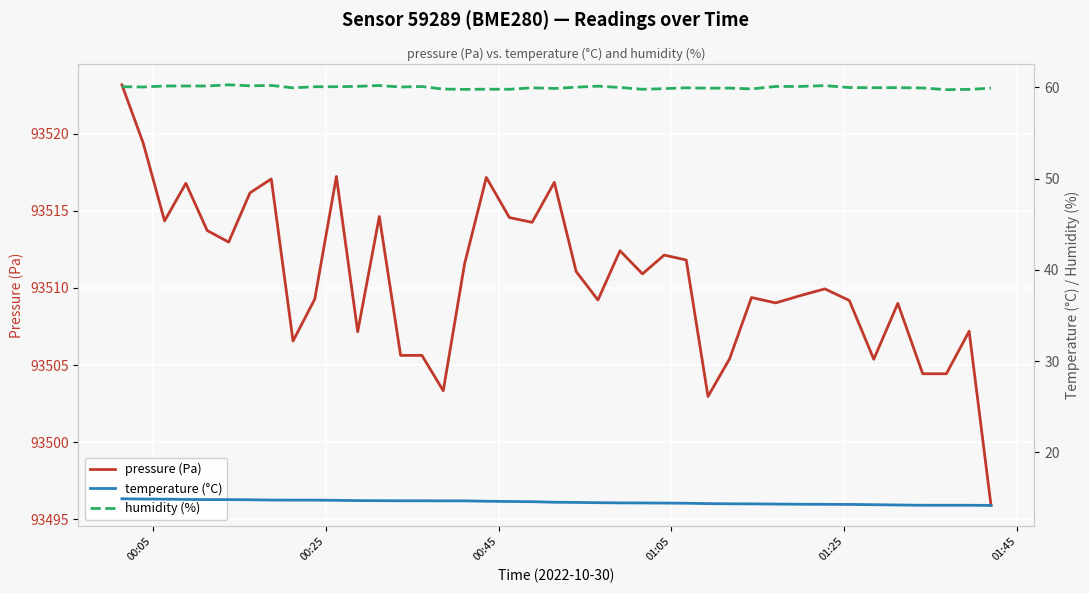

Reading left to right, transcribe all the data shown in this chart.

pressure (Pa): 93523.2	93519.4	93514.3	93516.8	93513.7	93513.0	93516.2	93517.1	93506.6	93509.3	93517.2	93507.2	93514.6	93505.6	93505.6	93503.3	93511.6	93517.2	93514.6	93514.2	93516.8	93511.1	93509.2	93512.4	93510.9	93512.1	93511.8	93503.0	93505.4	93509.4	93509.0	93509.5	93509.9	93509.2	93505.4	93509.0	93504.4	93504.4	93507.2	93495.9
temperature (°C): 14.9	14.9	14.9	14.9	14.8	14.8	14.8	14.8	14.8	14.8	14.8	14.7	14.7	14.7	14.7	14.7	14.7	14.7	14.6	14.6	14.6	14.5	14.5	14.5	14.5	14.5	14.4	14.4	14.4	14.4	14.3	14.3	14.3	14.3	14.3	14.2	14.2	14.2	14.2	14.2
humidity (%): 60.1	60.0	60.1	60.1	60.1	60.3	60.2	60.2	60.0	60.1	60.1	60.1	60.2	60.0	60.1	59.8	59.8	59.8	59.8	60.0	59.9	60.0	60.1	60.0	59.8	59.9	60.0	59.9	59.9	59.8	60.1	60.1	60.2	60.0	60.0	60.0	59.9	59.8	59.8	59.9